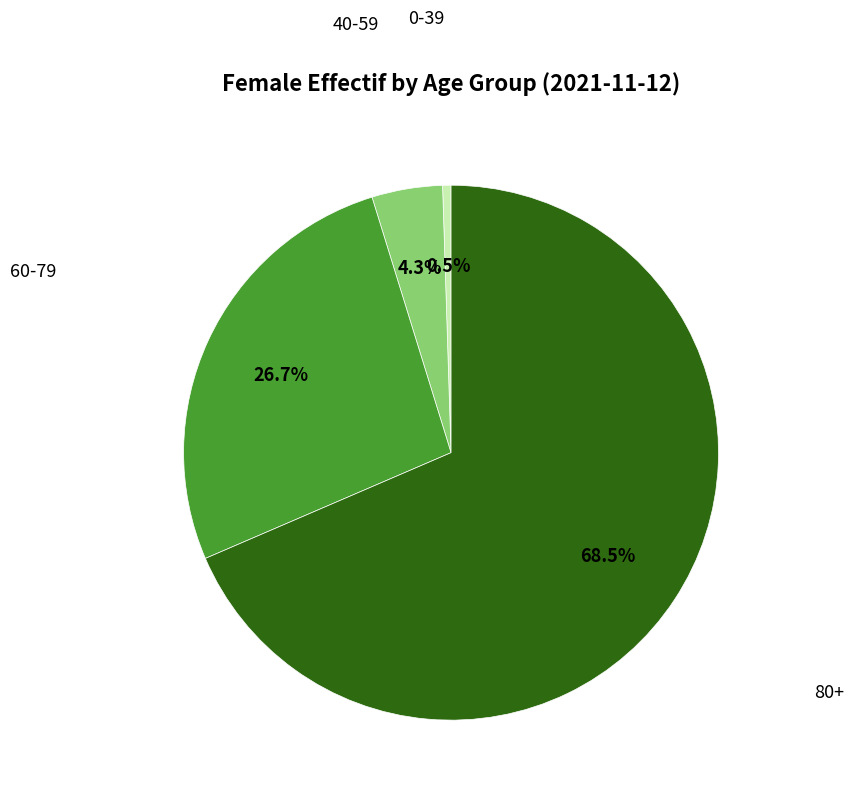

Does any single category account for the majority?

Yes